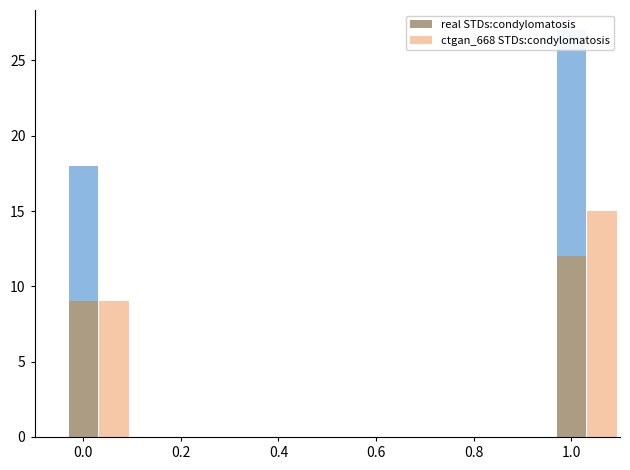

At 0.8, list the series in order from largest to smallest.

real STDs:condylomatosis, ctgan_668 STDs:condylomatosis